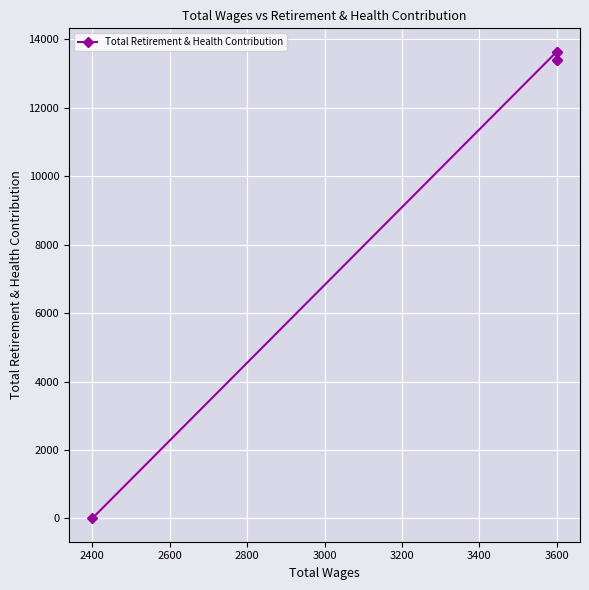

How many lines are shown in the chart?

1